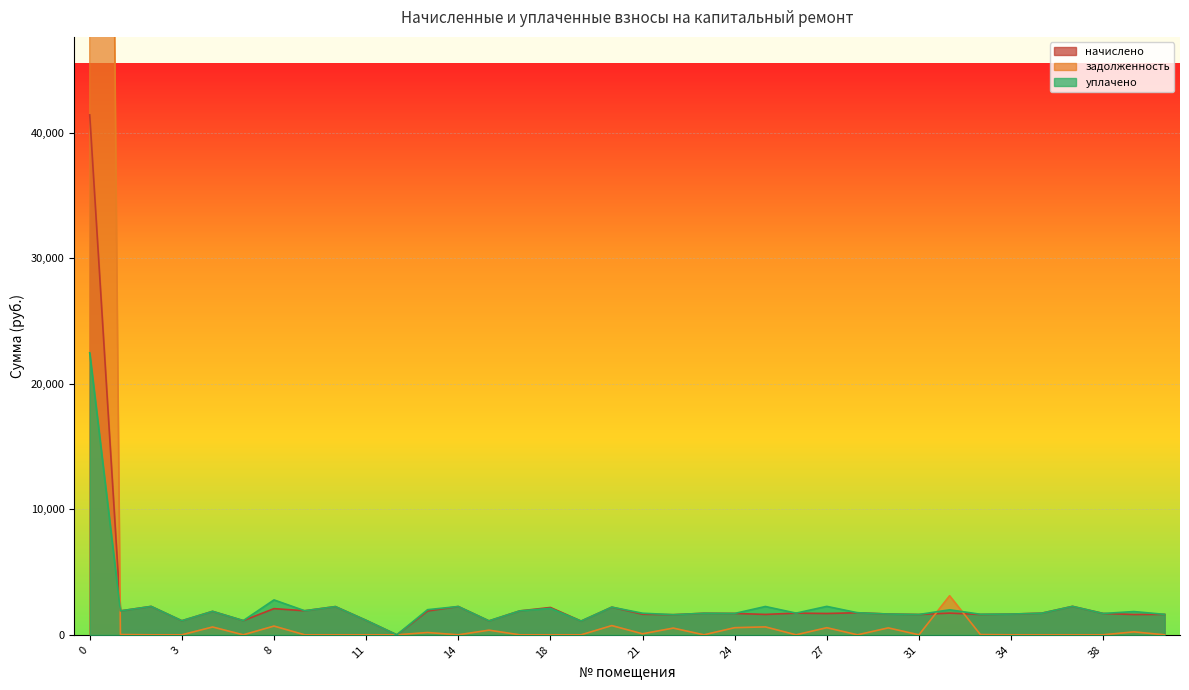

What are all the series names shown in the legend?

начислено, задолженность, уплачено